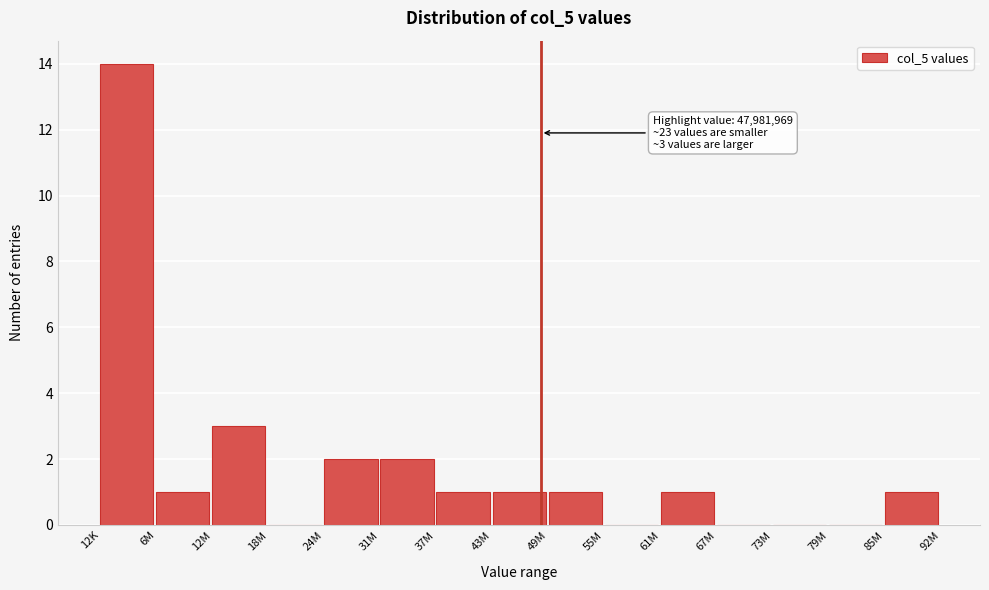

Reading right to left, list all the values displayed in this chart.

85M=1	79M=0	73M=0	67M=0	61M=1	55M=0	49M=1	43M=1	37M=1	31M=2	24M=2	18M=0	12M=3	6M=1	12K=14